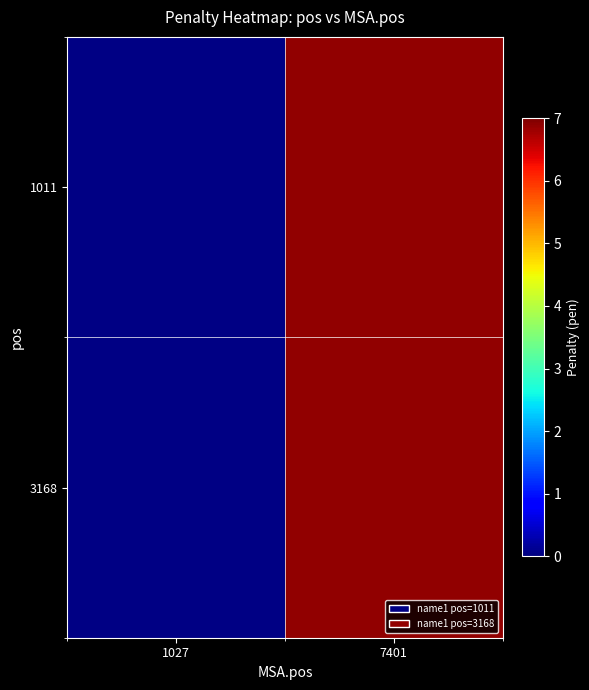

At which category is the sum across all series the highest?

7401